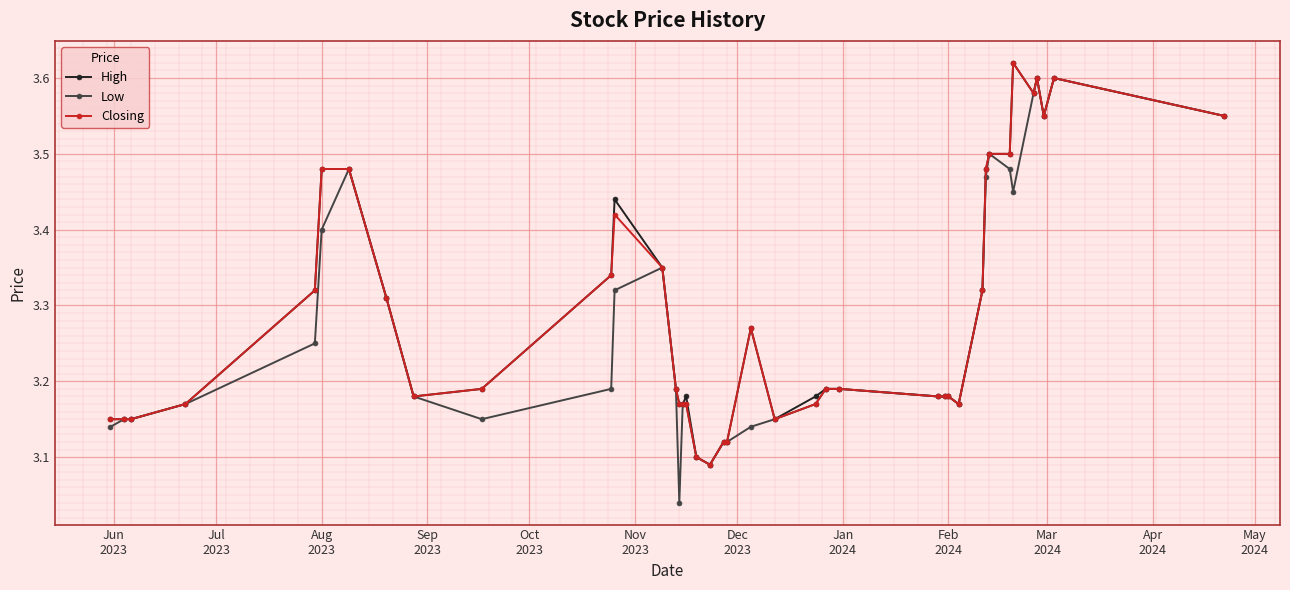

True or false: Closing has more than 0 points higher than both neighbors.

True